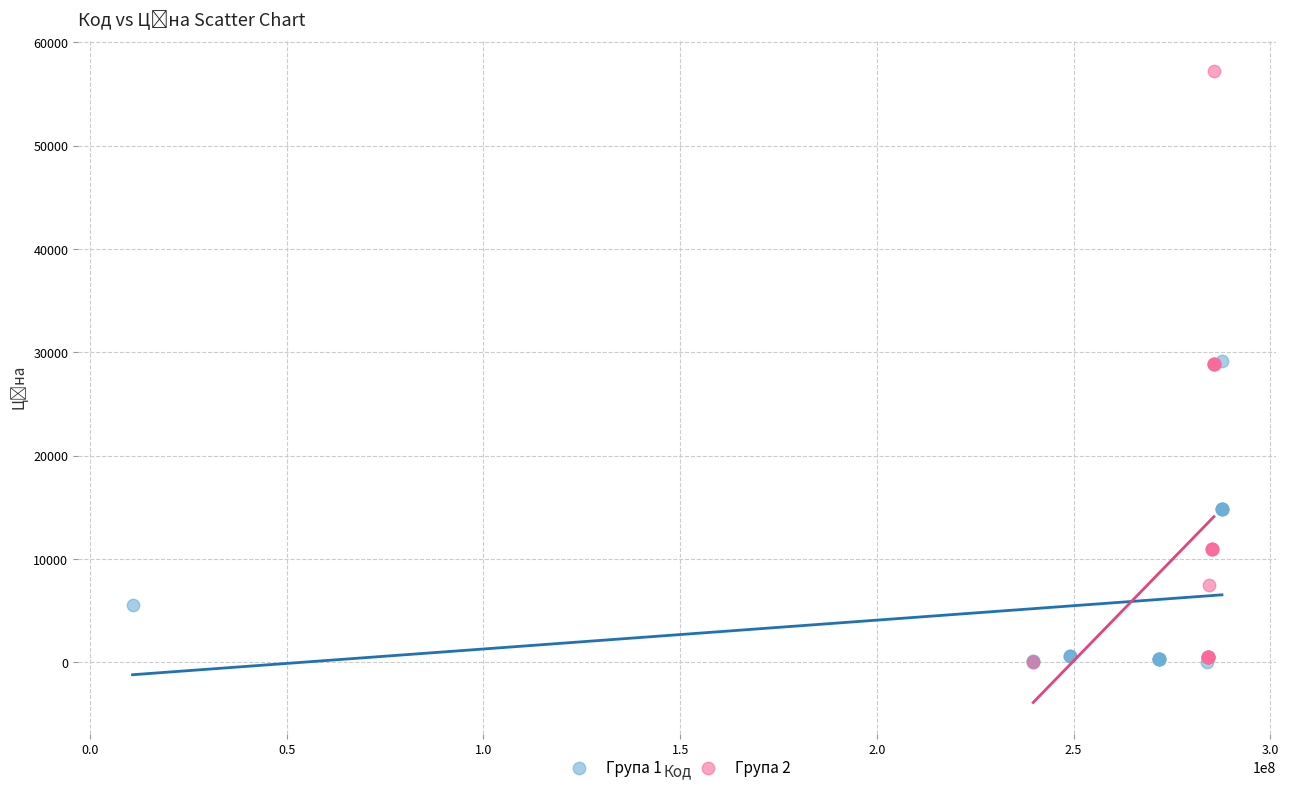

Which series has the largest Y range (max minus min)?

Група 2